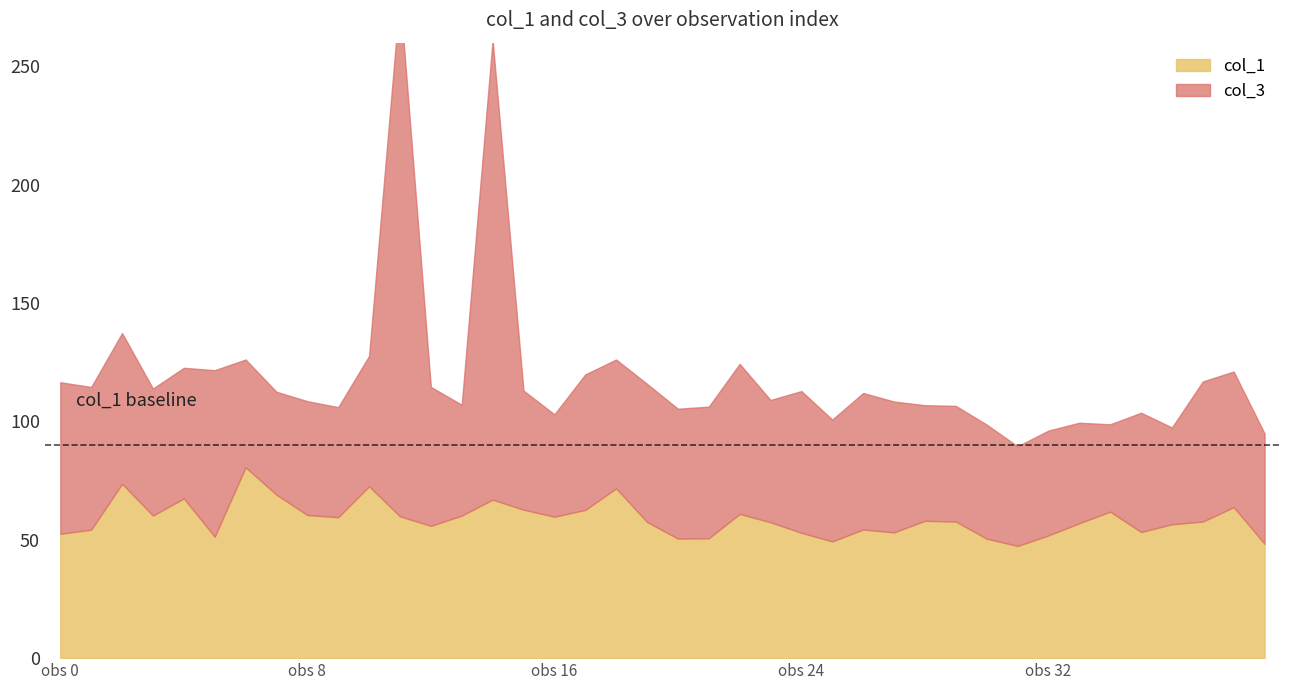

Is it true that the value at 27 is 81.2?

False